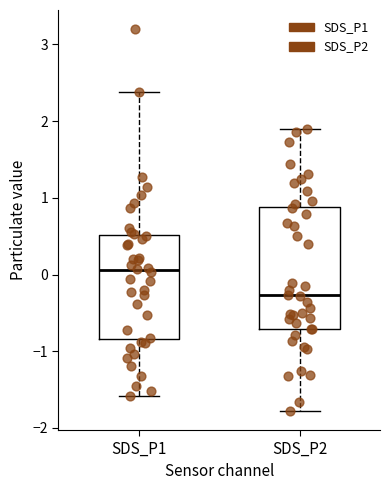

Which box's median line is the lowest?

SDS_P2